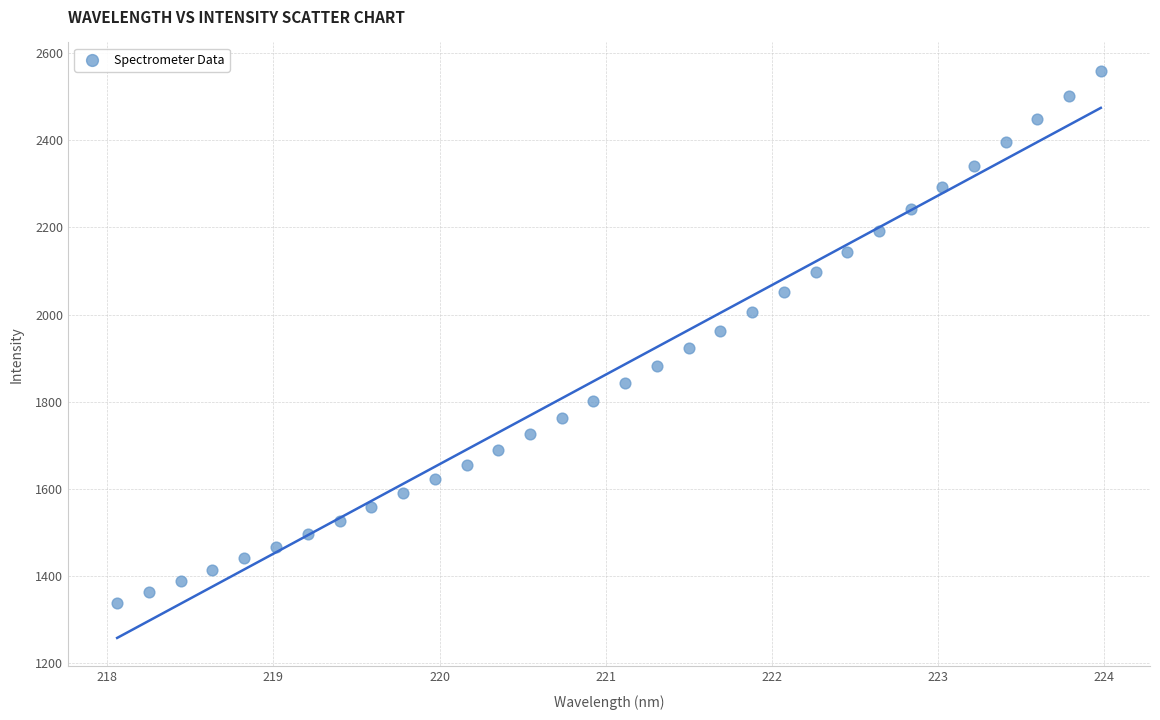

What is the range of Y values (max minus min)?

1222.1